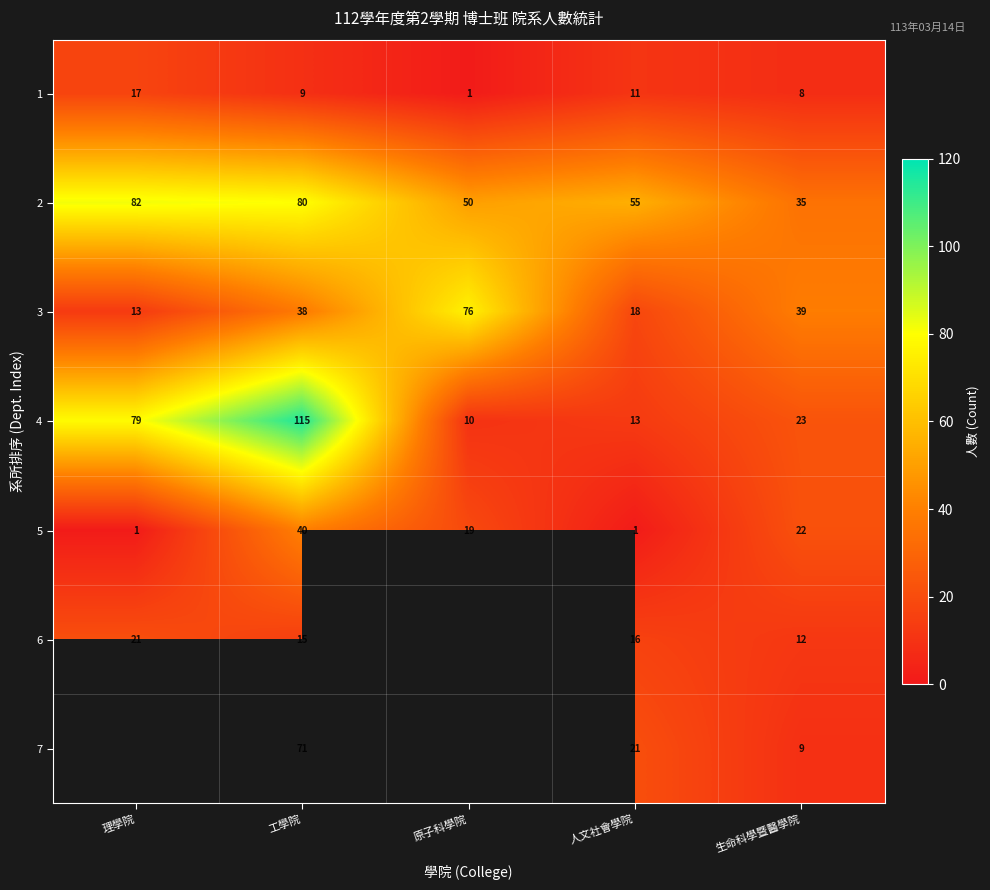

At which category is the sum across all series the highest?

工學院